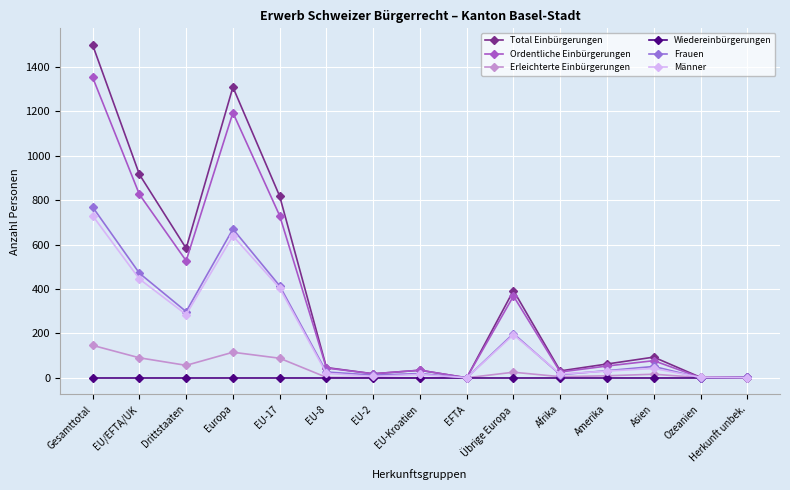

List the series in order of their peak value, lowest first.

Wiedereinbürgerungen, Erleichterte Einbürgerungen, Männer, Frauen, Ordentliche Einbürgerungen, Total Einbürgerungen